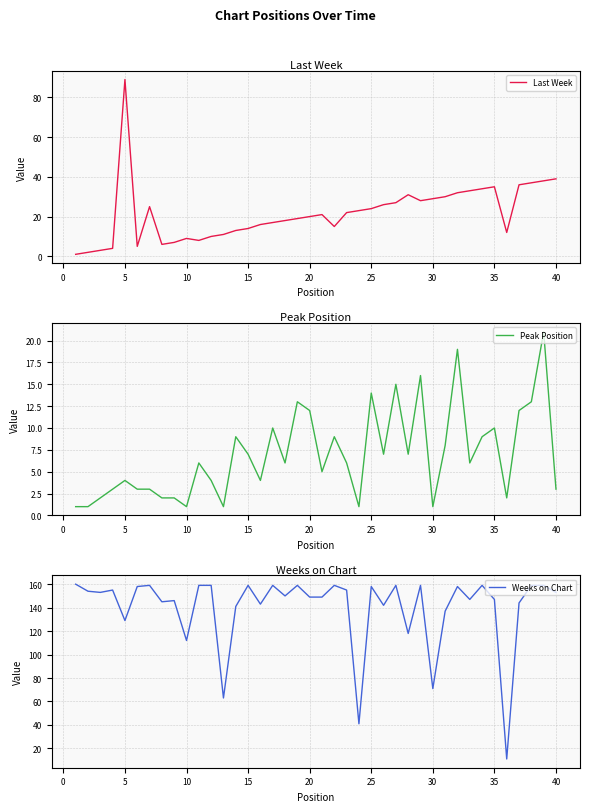

What is the difference between the maximum and minimum values in the Last Week series?

88